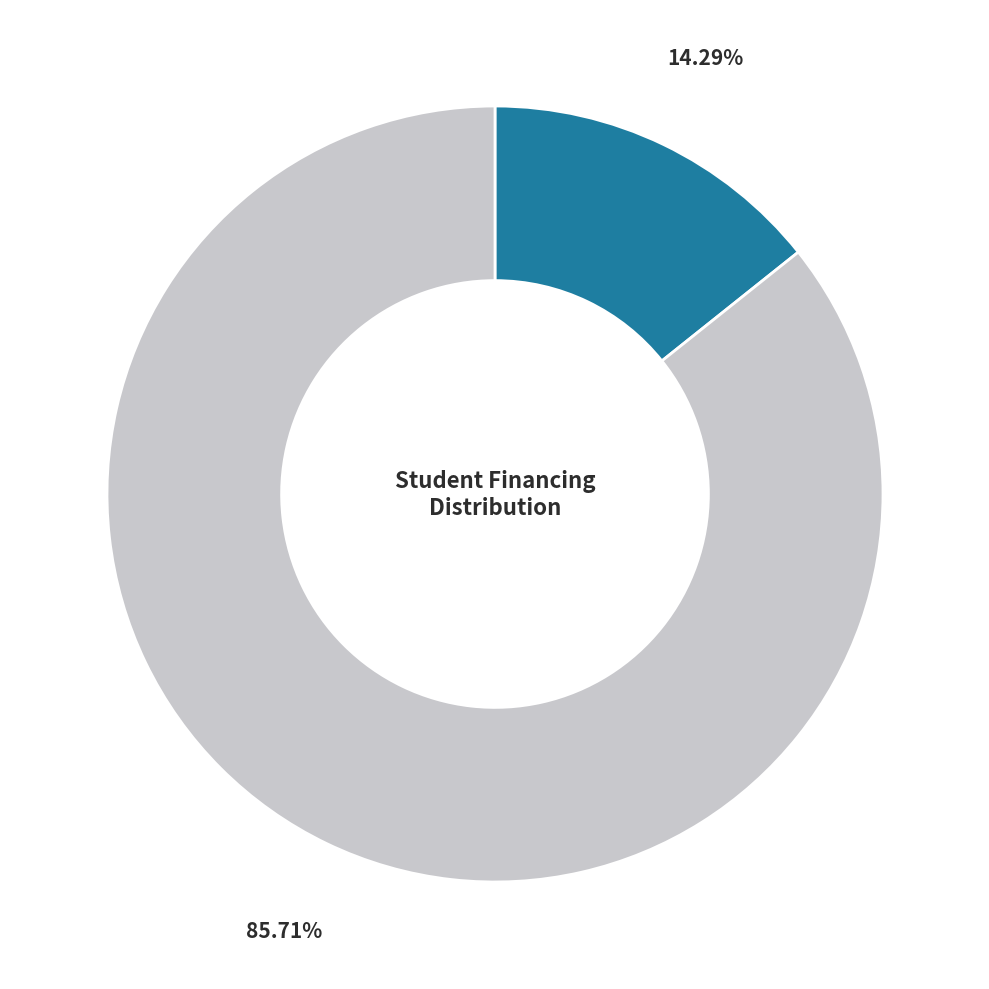

Does any single category account for the majority?

Yes